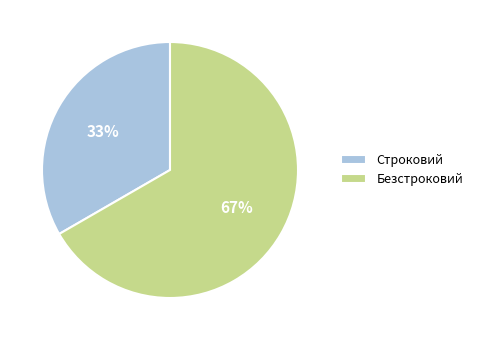

To the nearest percent, what is the combined percentage of Безстроковий and Строковий?

100%